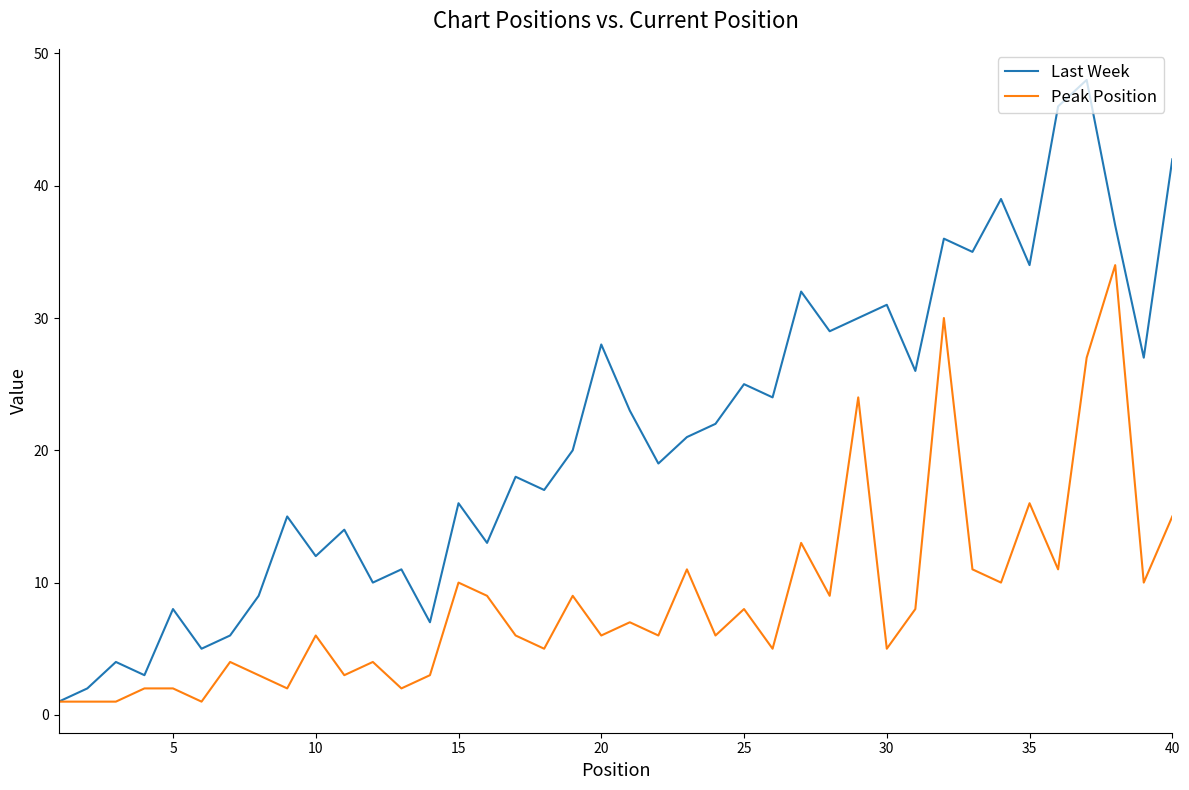

At how many categories does at least one series exceed 40?

3